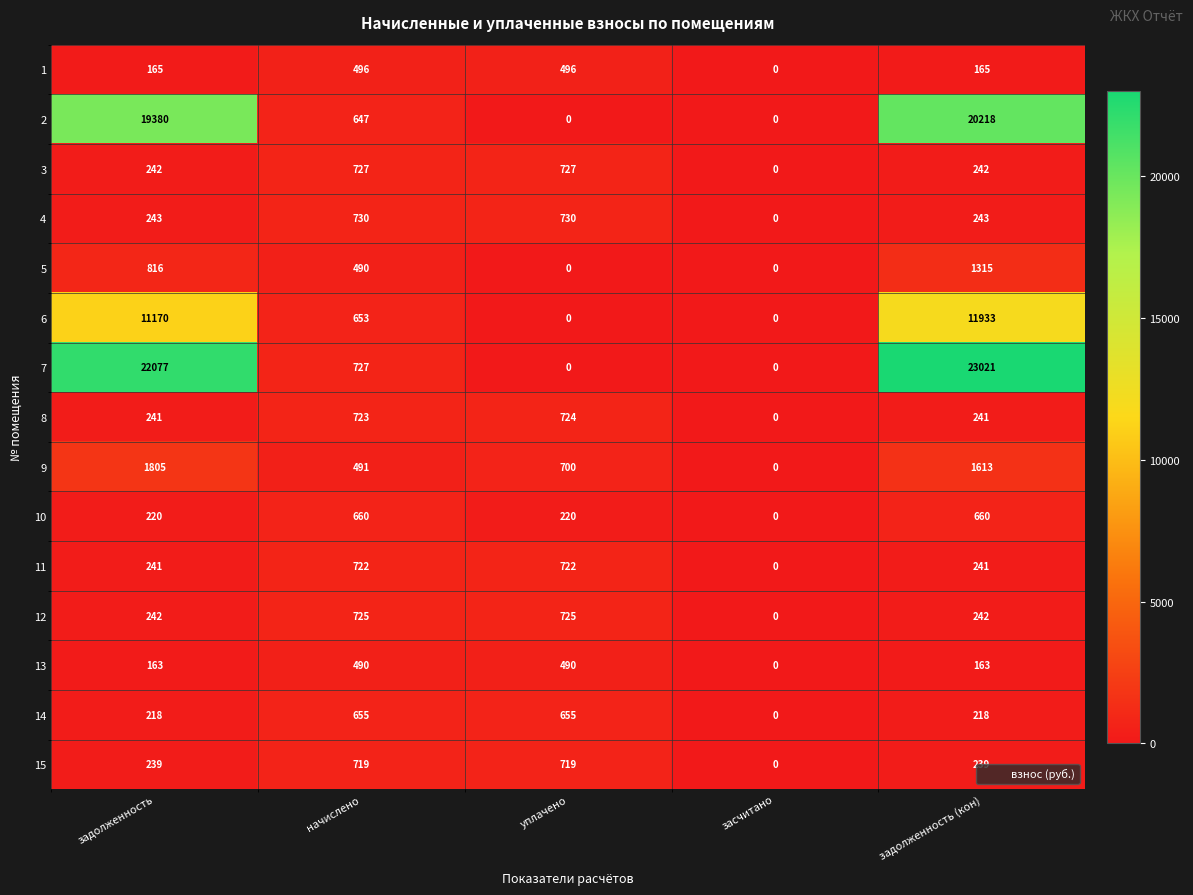

Between начислено and задолженность (кон), which series saw the biggest shift?

7